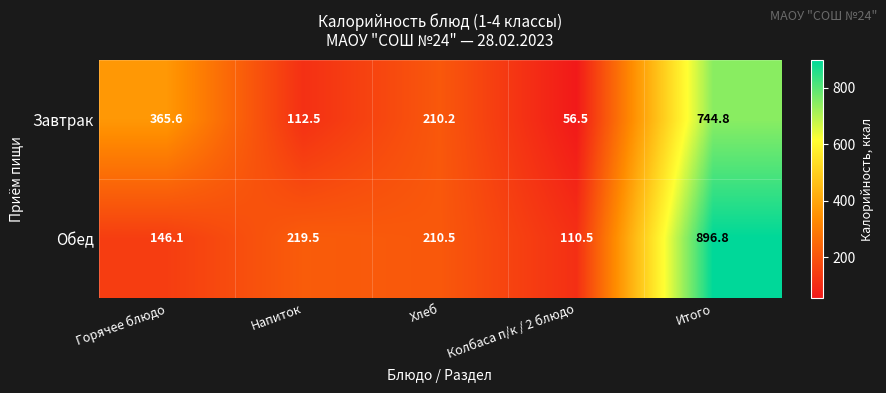

How many data points does each series have?

5